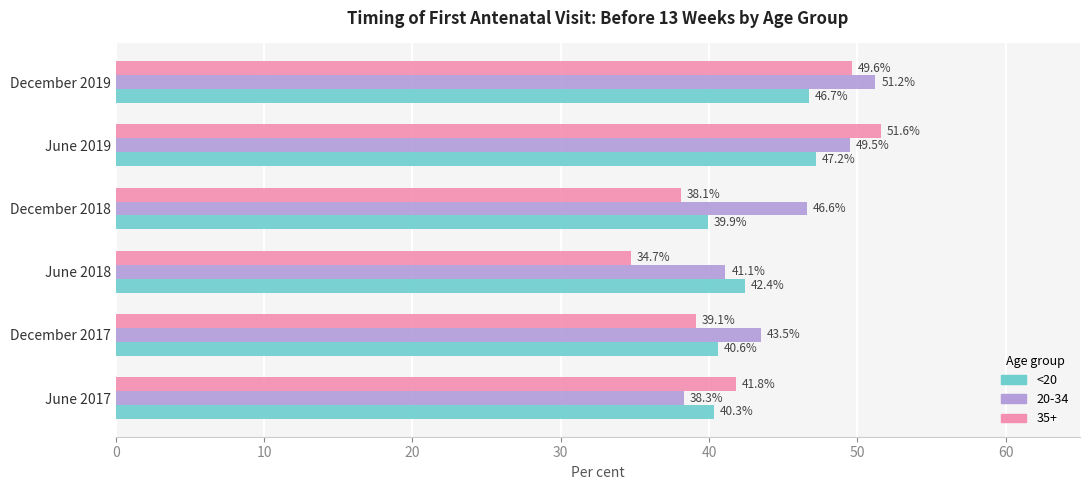

Where is 35+ nearest to the value 43?

June 2017